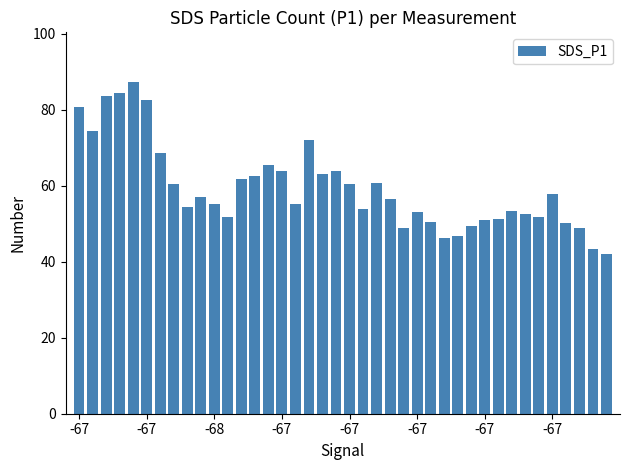

What is the maximum value shown in the chart?

87.3